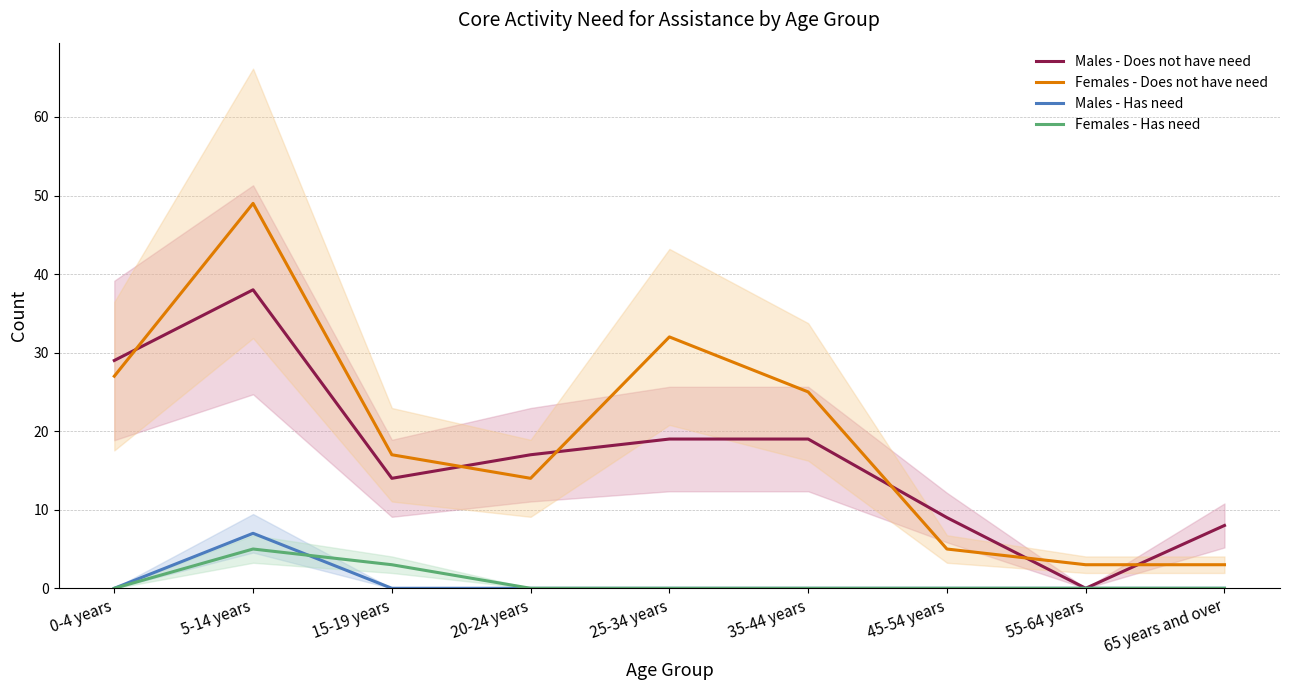

Rank the categories by Males - Does not have need value from highest to lowest.

5-14 years, 0-4 years, 25-34 years, 35-44 years, 20-24 years, 15-19 years, 45-54 years, 65 years and over, 55-64 years